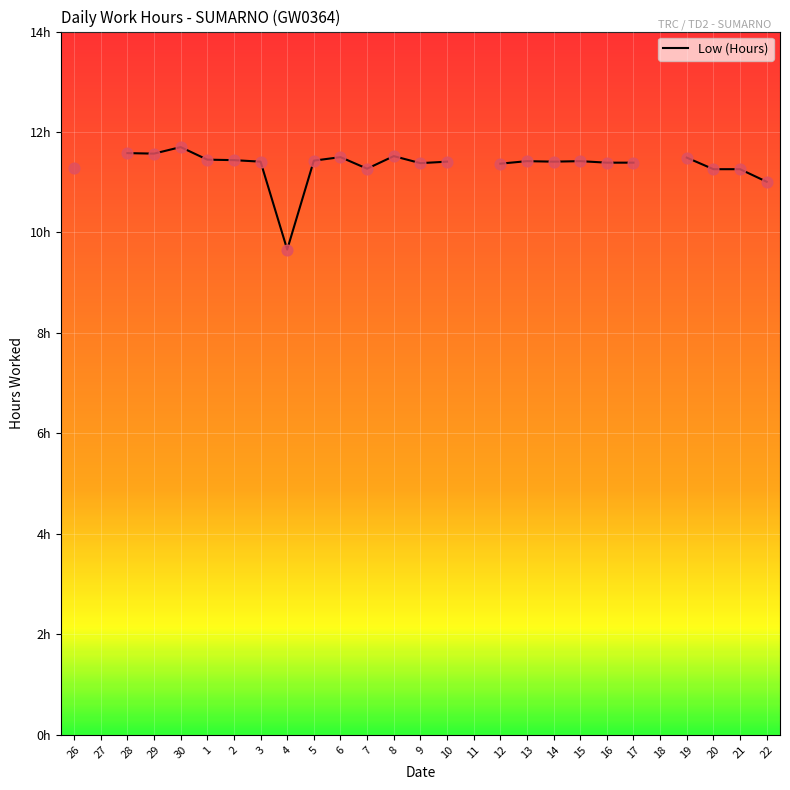

Approximately how many times larger is the value at 30 compared to 7?

1.0